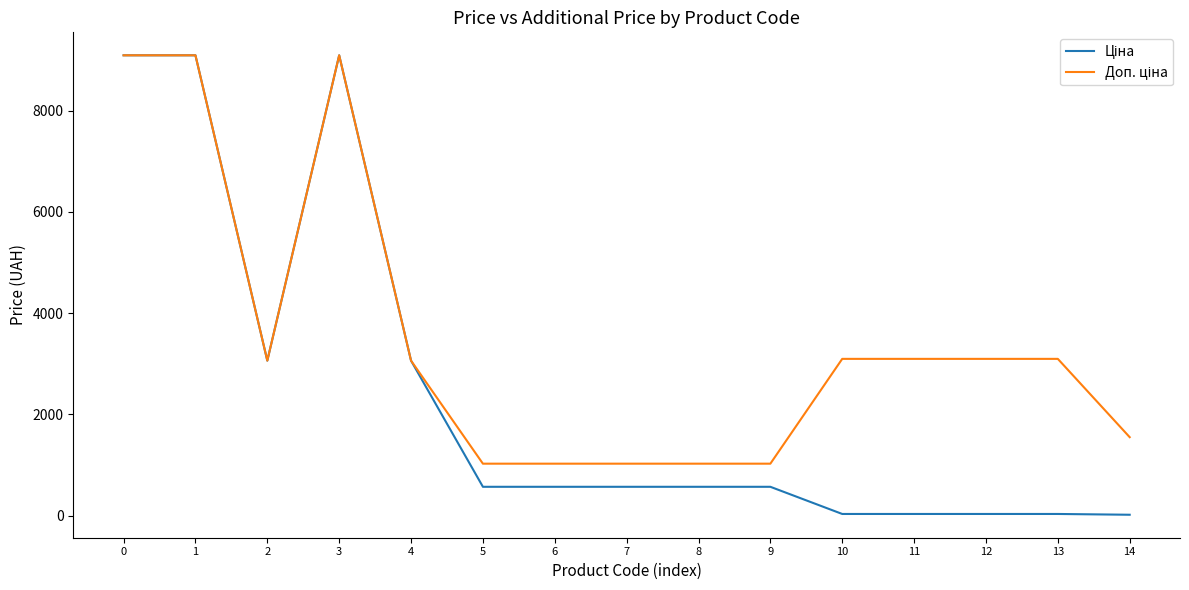

What is the maximum value shown in the chart?

9092.0